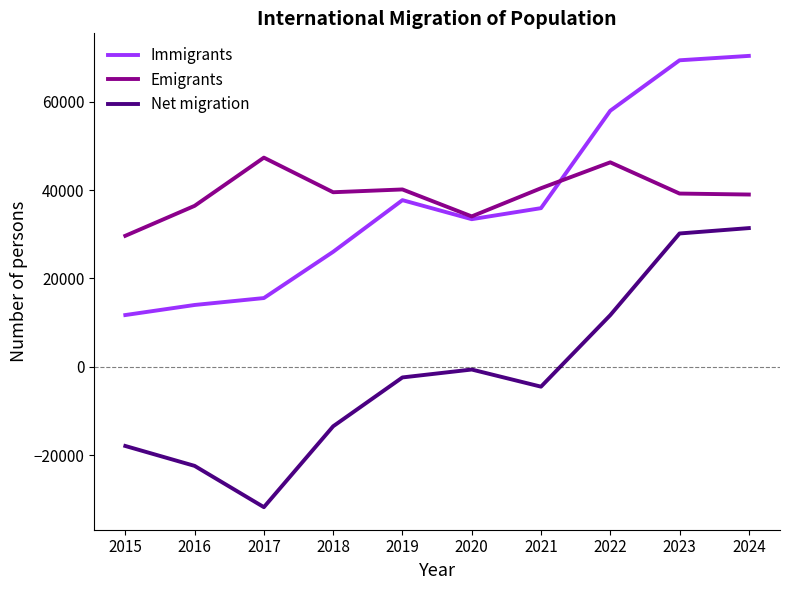

True or false: Net migration has more than 2 points higher than both neighbors.

False